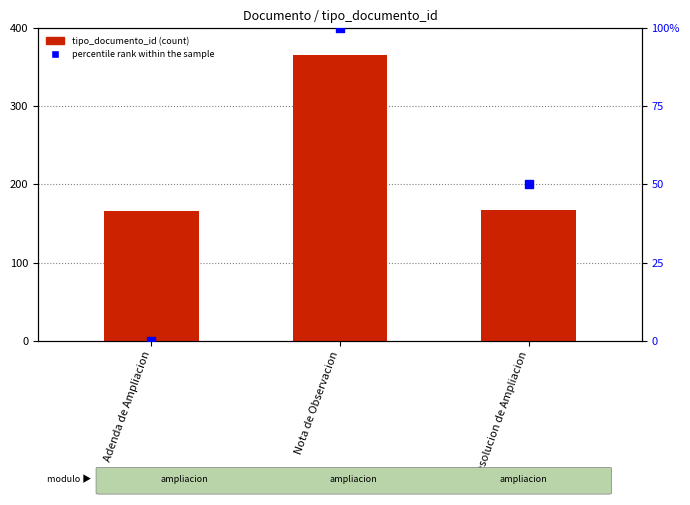

Which series has the widest spread of Y values?

tipo_documento_id